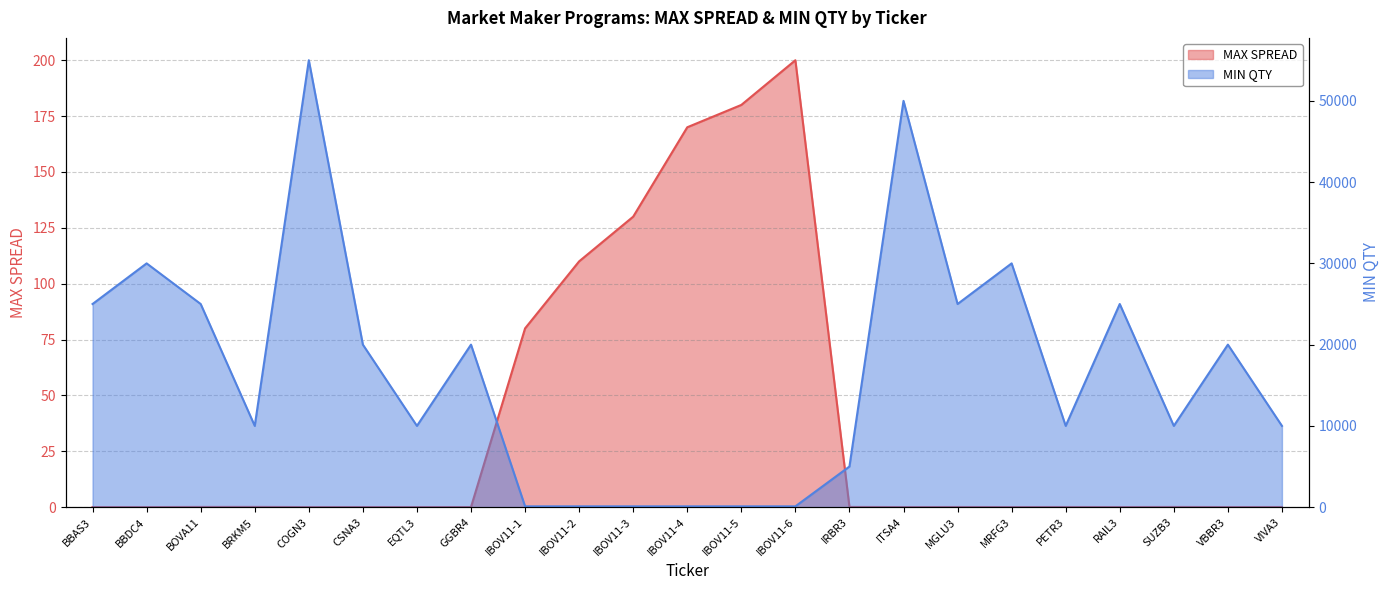

Does the chart display data point markers on the line(s)?

No